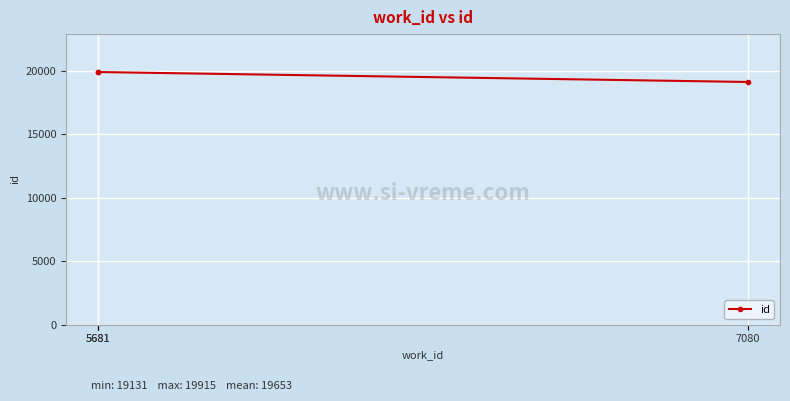

What is the change in value from 7080 to 5681?

+782